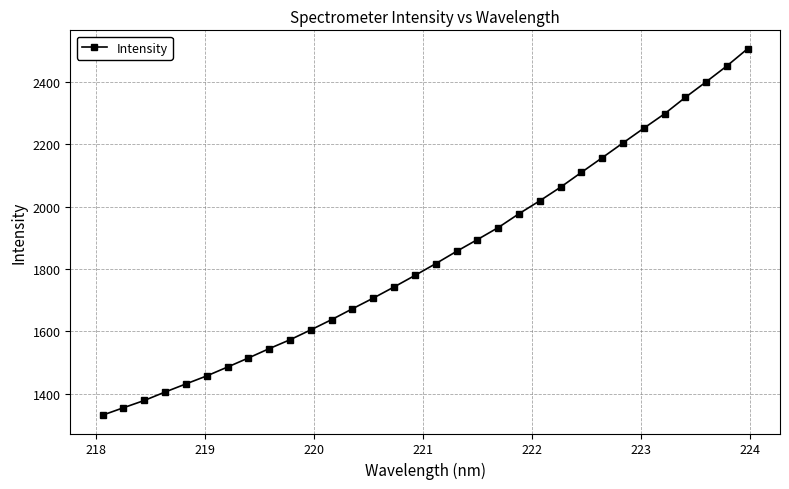

True or false: there are more than 0 points higher than both neighbors.

False